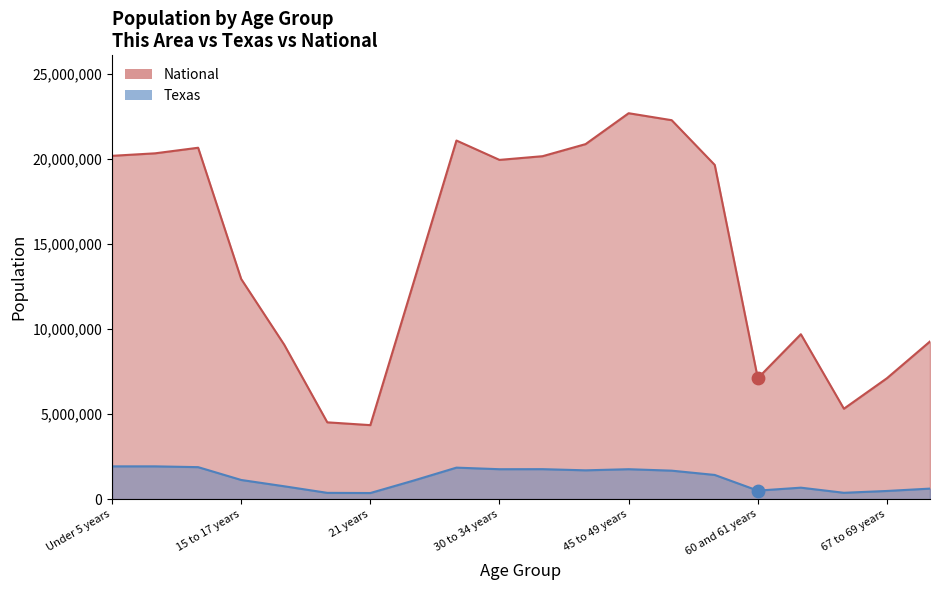

Which series has the largest total across all categories?

National